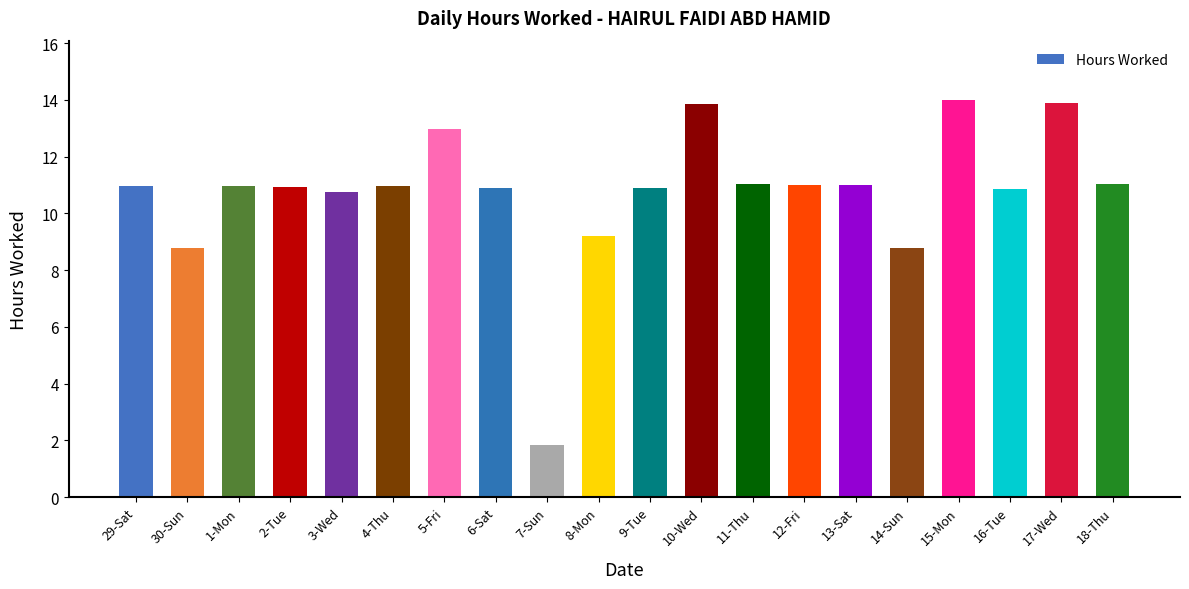

What is the sum of the values at 14-Sun and 15-Mon?

22.8